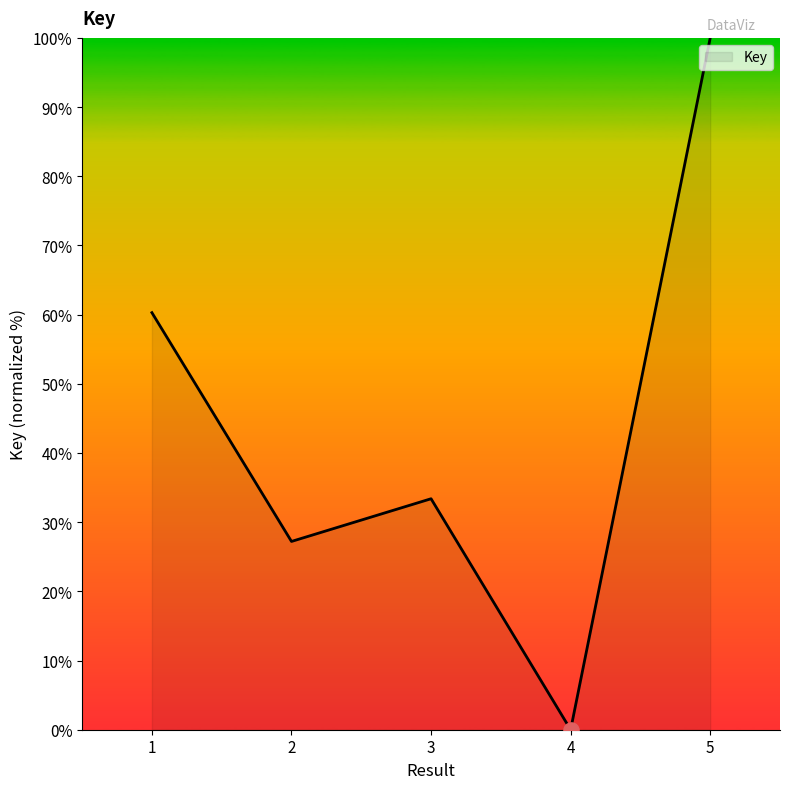

Which has a higher value, 5 or 1?

5